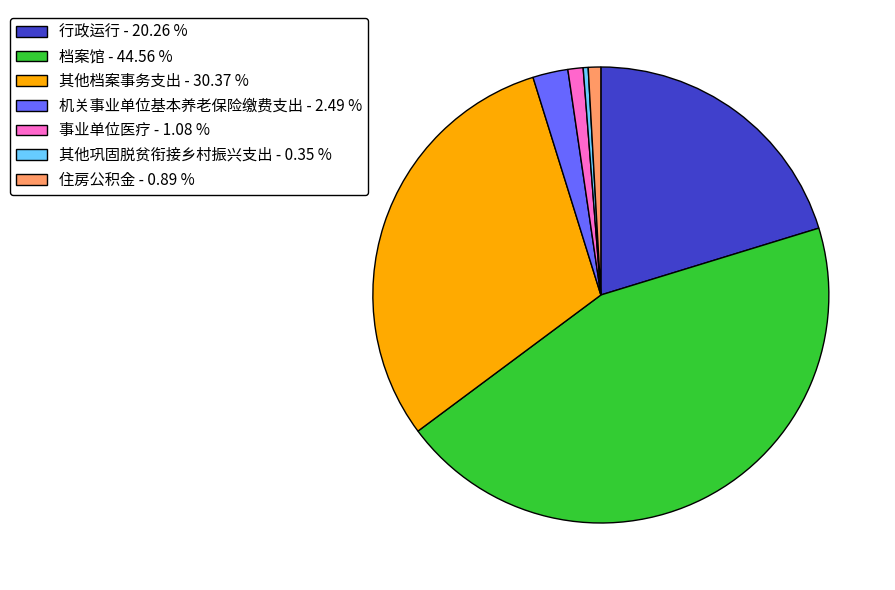

True or false: 行政运行 accounts for 20% of the total.

True